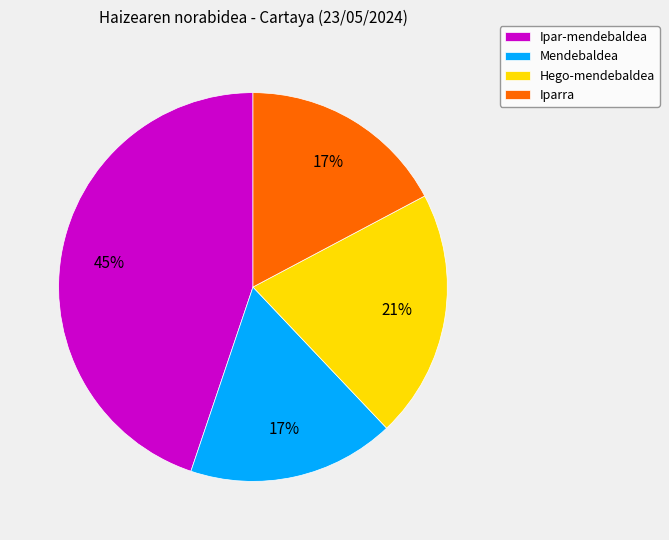

To the nearest percent, what is the combined percentage of Ipar-mendebaldea and Hego-mendebaldea?

66%